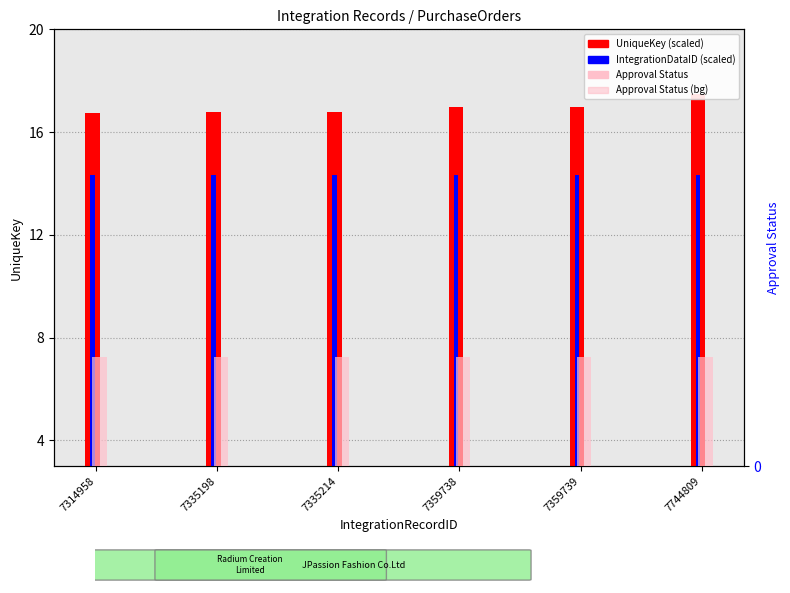

Which category has the highest value in the UniqueKey (scaled) series?

7744809